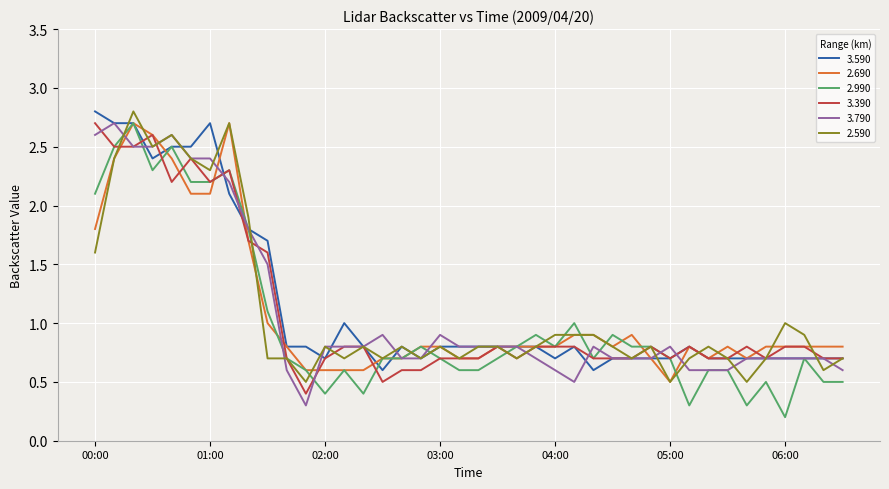

What is the maximum value for 3.790?

2.7